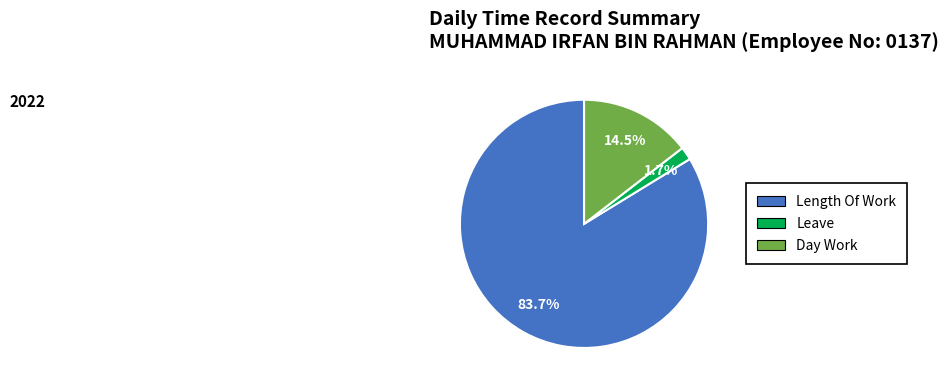

Is there a majority slice in this chart?

Yes